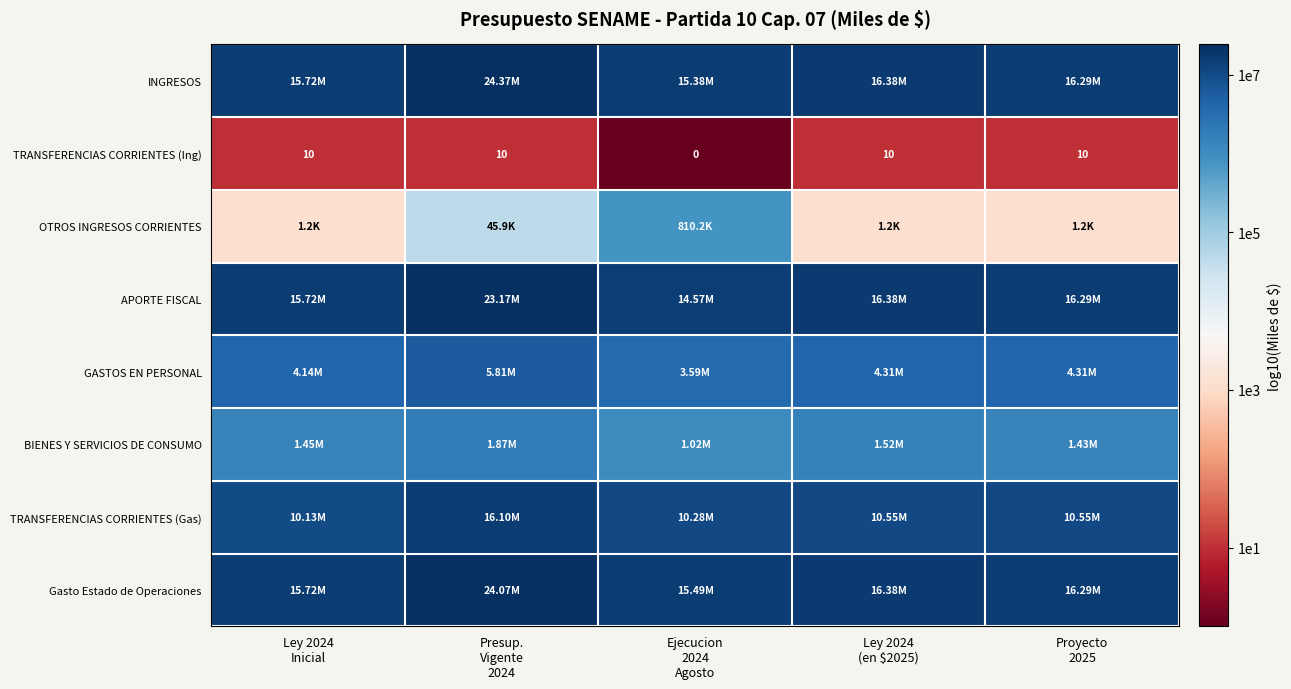

Count the number of categories in the chart.

5